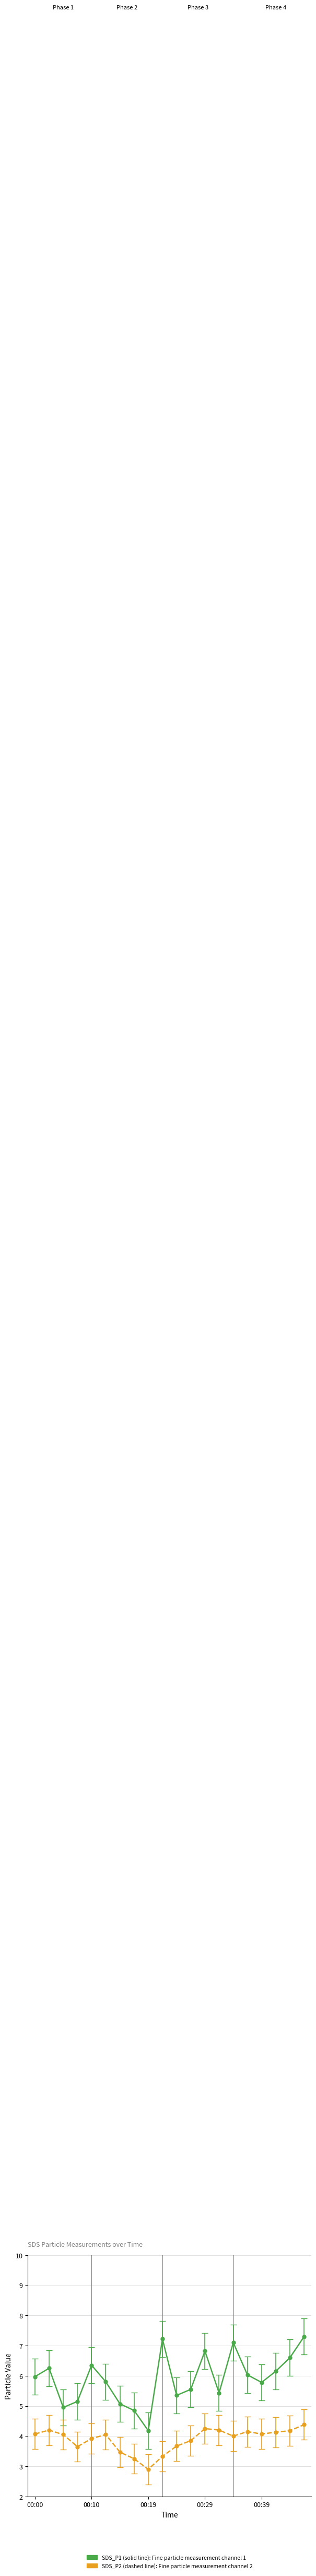

What is the smallest value displayed?

2.9